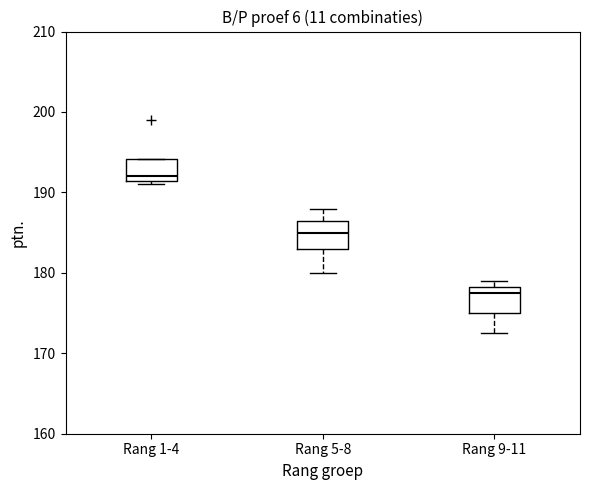

Which box's median line is the highest?

Rang 1-4